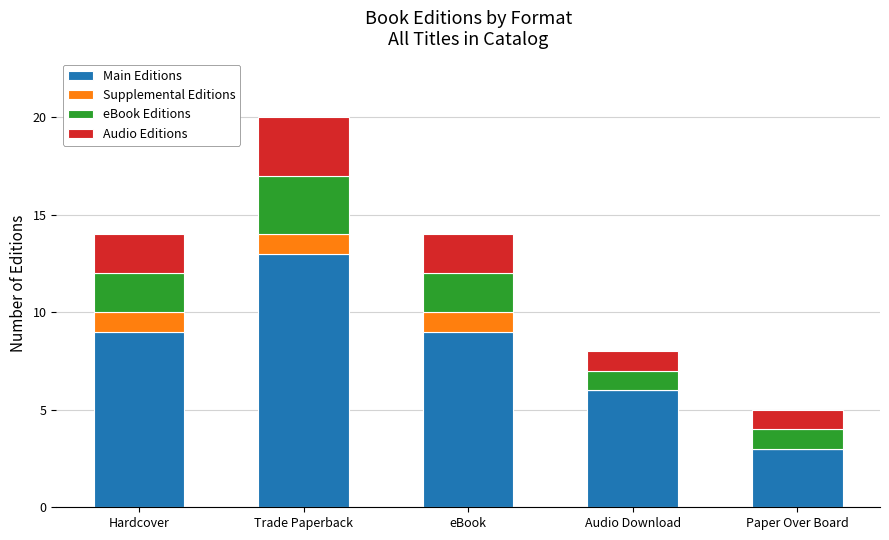

How many series are shown in this chart?

4